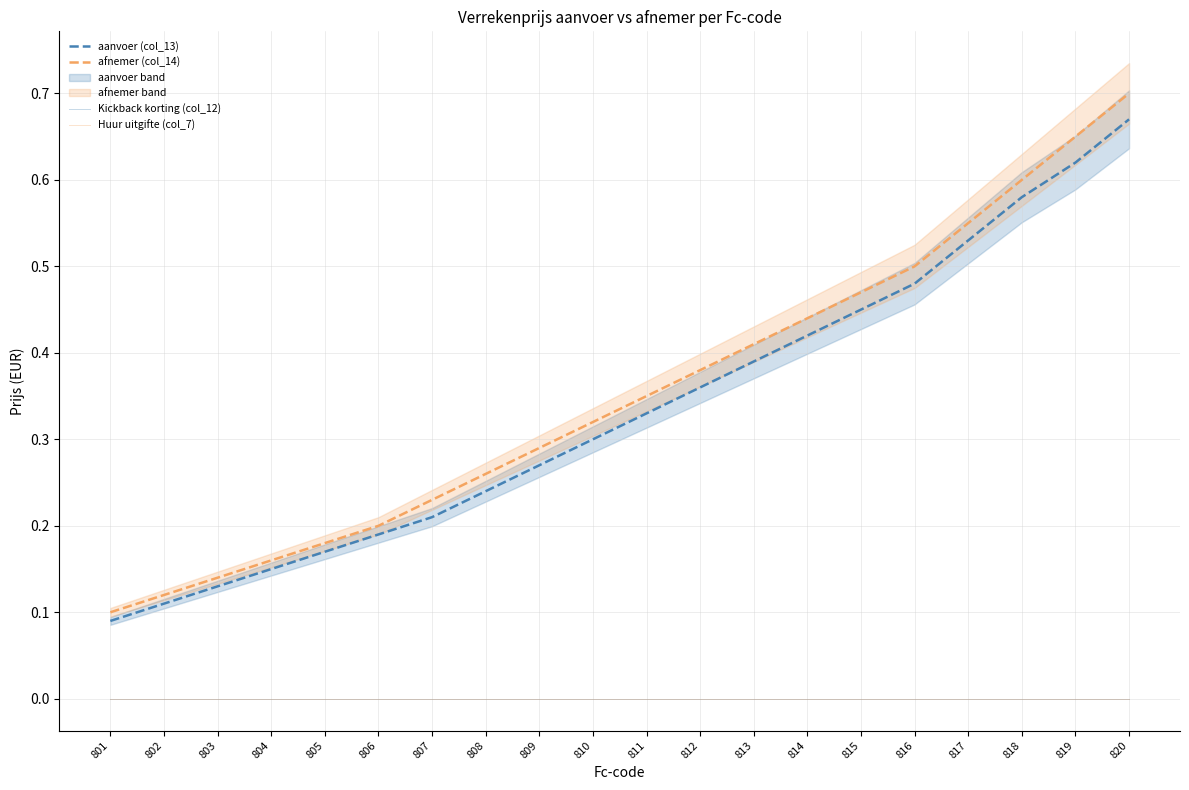

True or false: afnemer (col_14) has a value of 0.2 at 807.

True